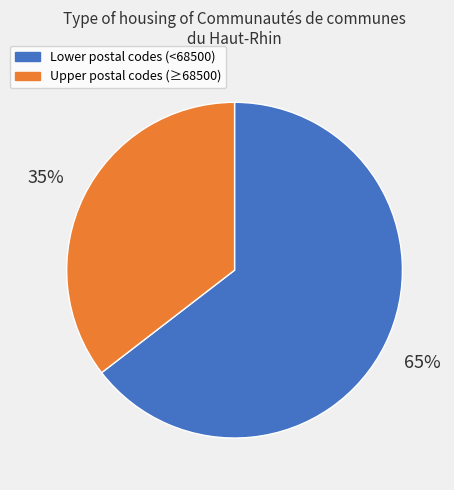

Is the sum of Upper postal codes (≥68500) and Lower postal codes (<68500) greater than half?

Yes